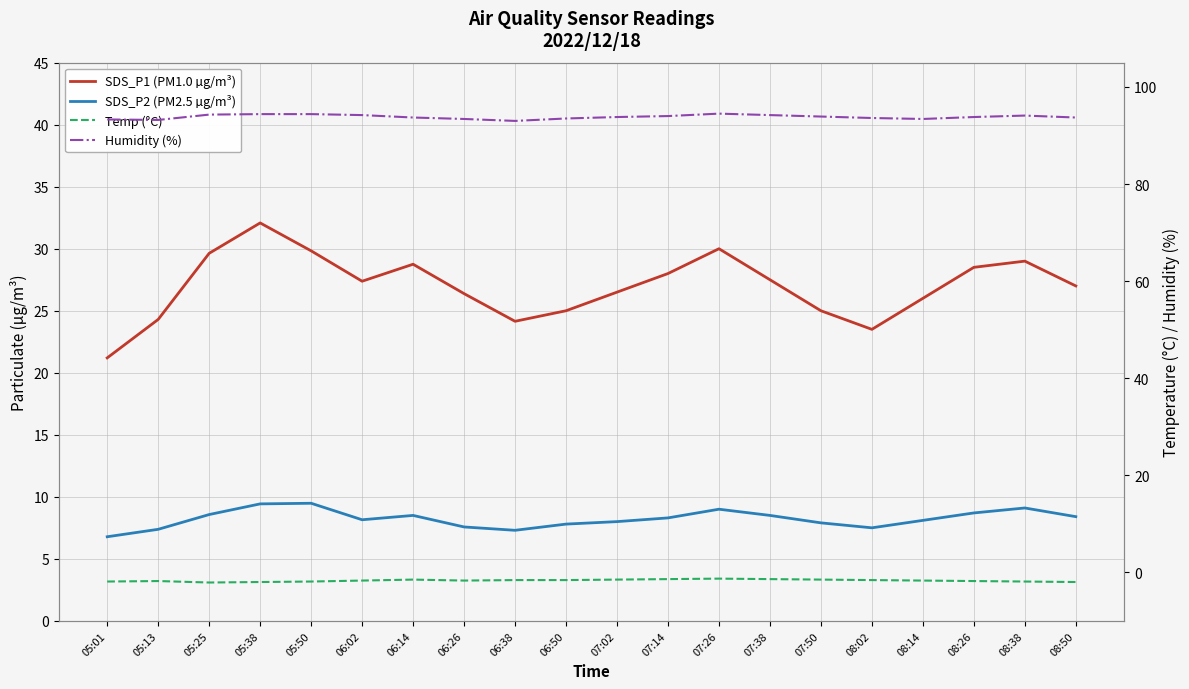

Rank the series at 08:02 from lowest to highest value.

Temp (°C), SDS_P2 (PM2.5 µg/m³), SDS_P1 (PM1.0 µg/m³), Humidity (%)